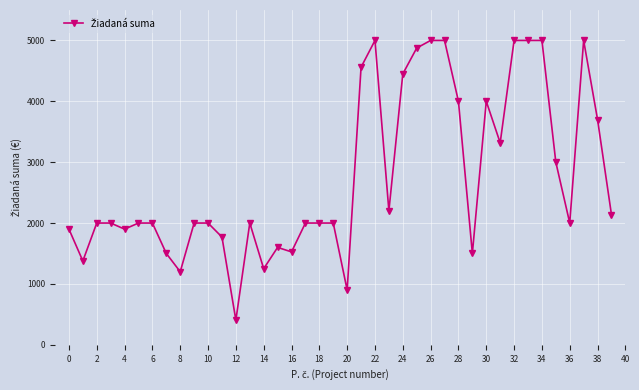

How many data points does each series have?

40